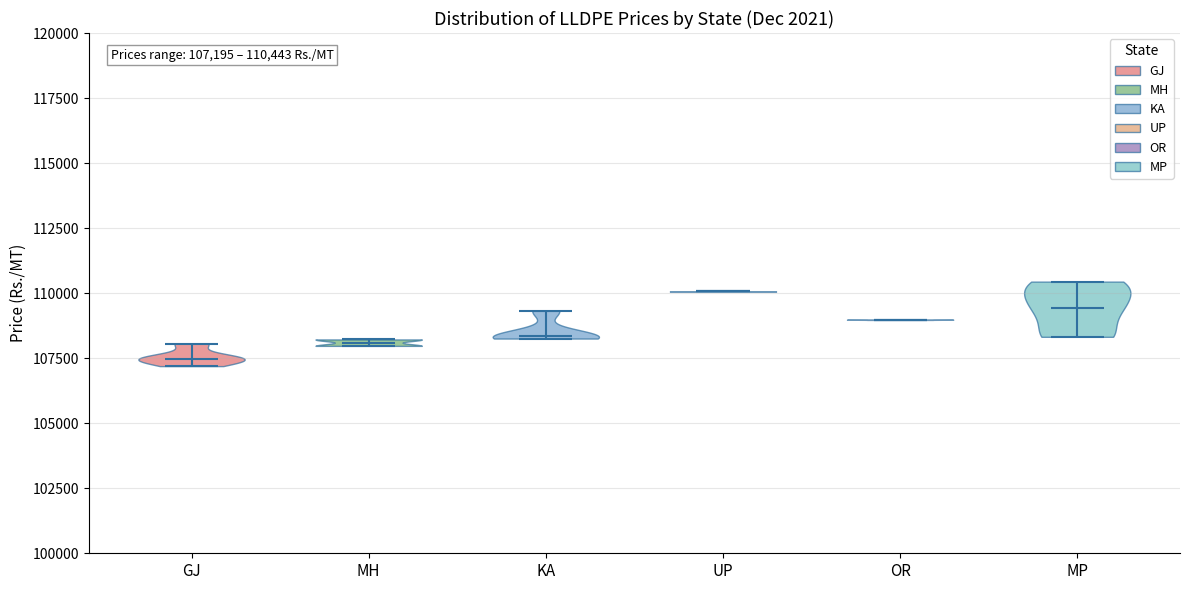

Which violin has the highest median line?

UP